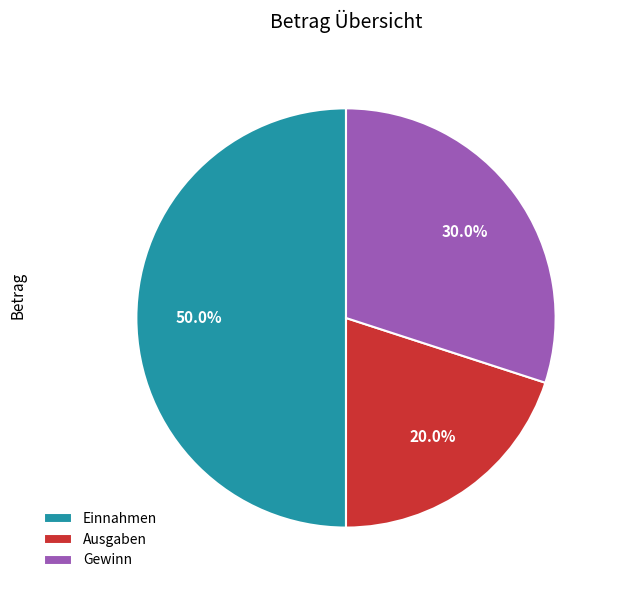

To the nearest percent, what is the combined percentage of Gewinn and Einnahmen?

80%